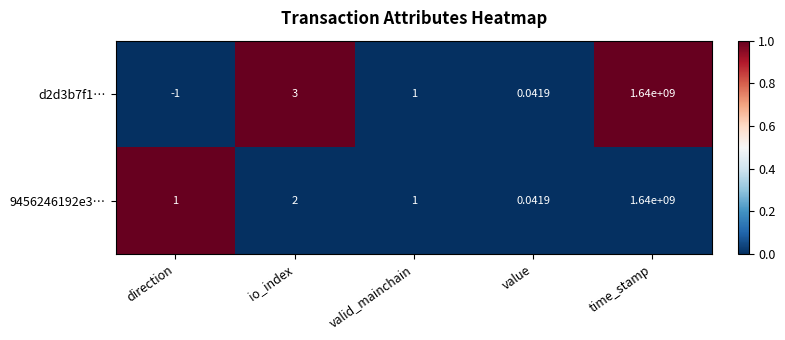

Which series has the widest spread of values?

d2d3b7f1…